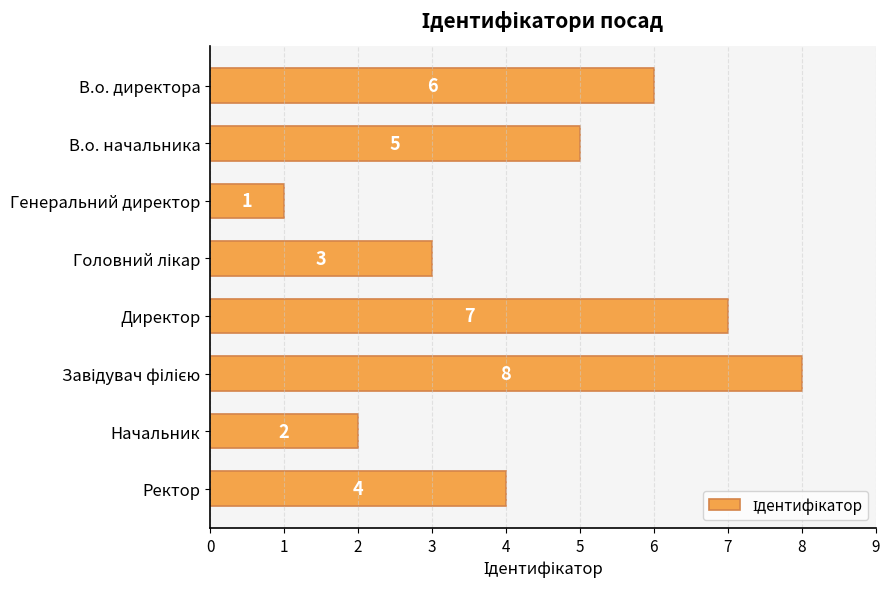

Reading bottom to top, list all the values displayed in this chart.

4	2	8	7	3	1	5	6